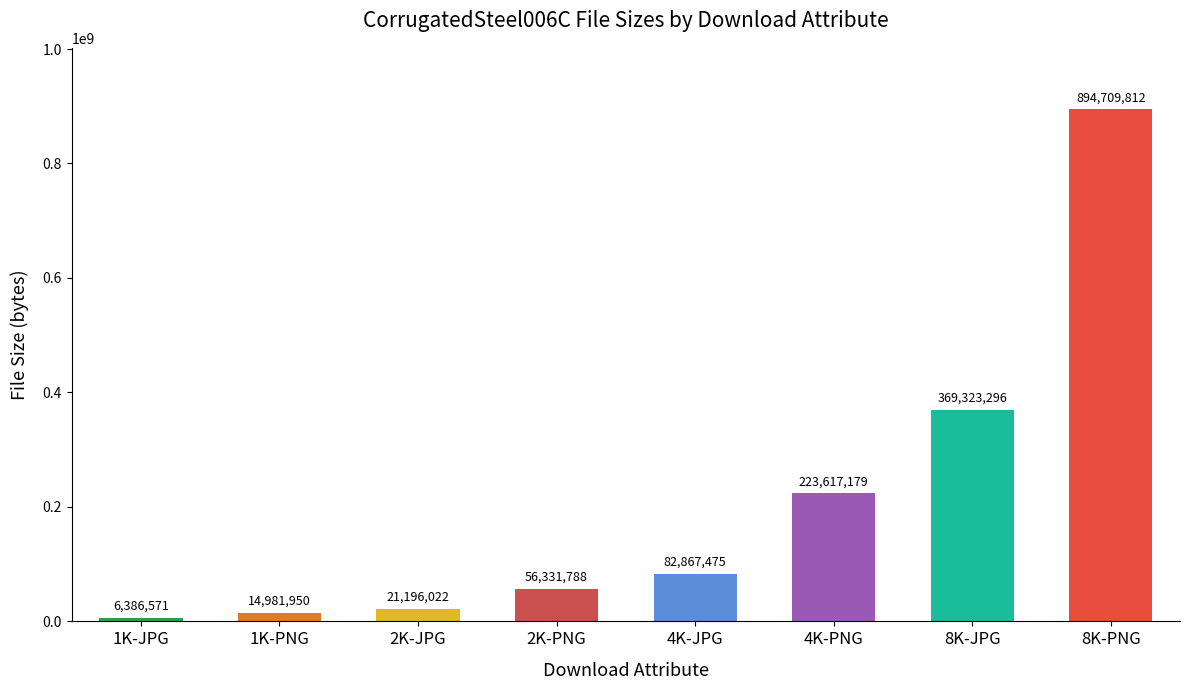

Approximately how many times larger is the value at 2K-PNG compared to 4K-PNG?

0.3